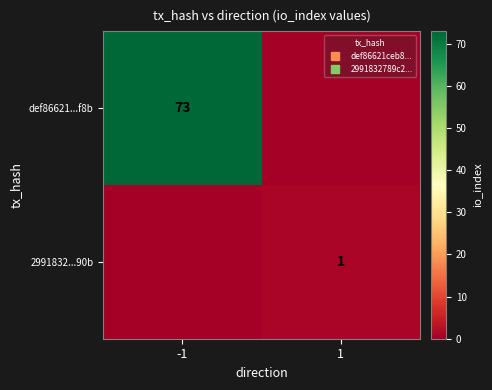

What is the difference between the def86621...f8b values at 1 and -1?

73